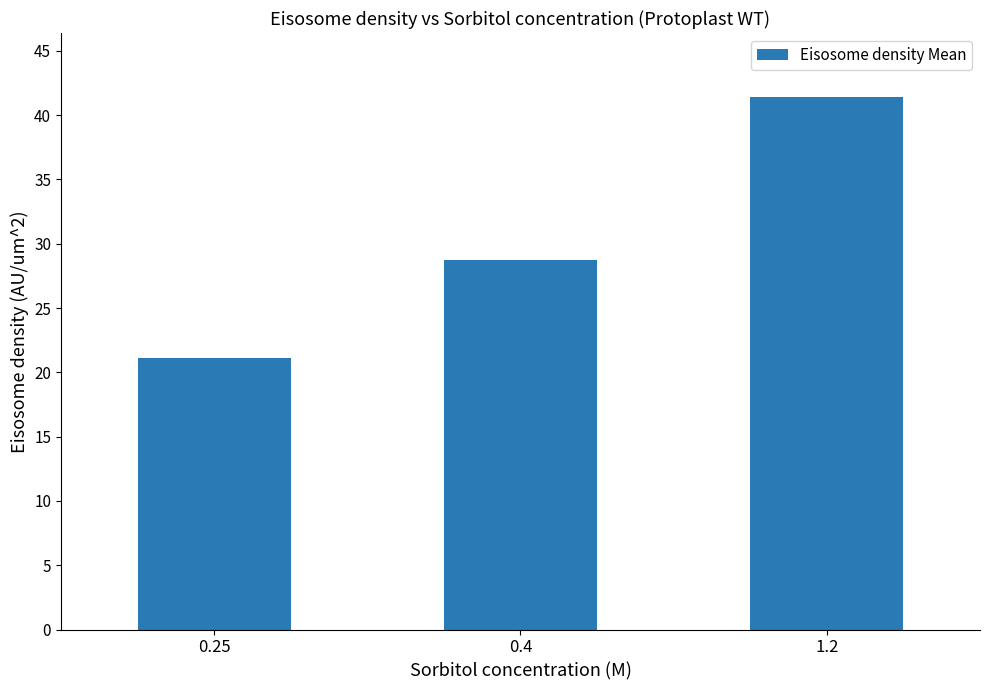

How many series are shown in this chart?

1